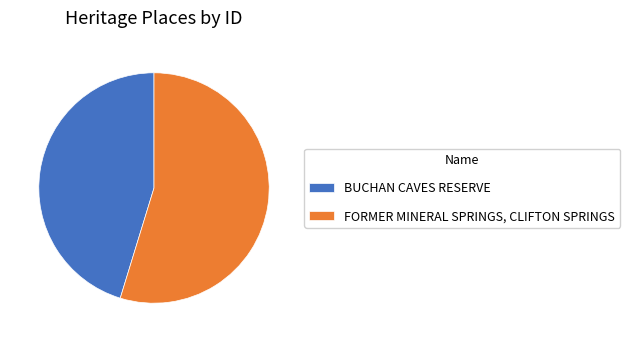

Is it true that FORMER MINERAL SPRINGS, CLIFTON SPRINGS is 55% of the pie?

True